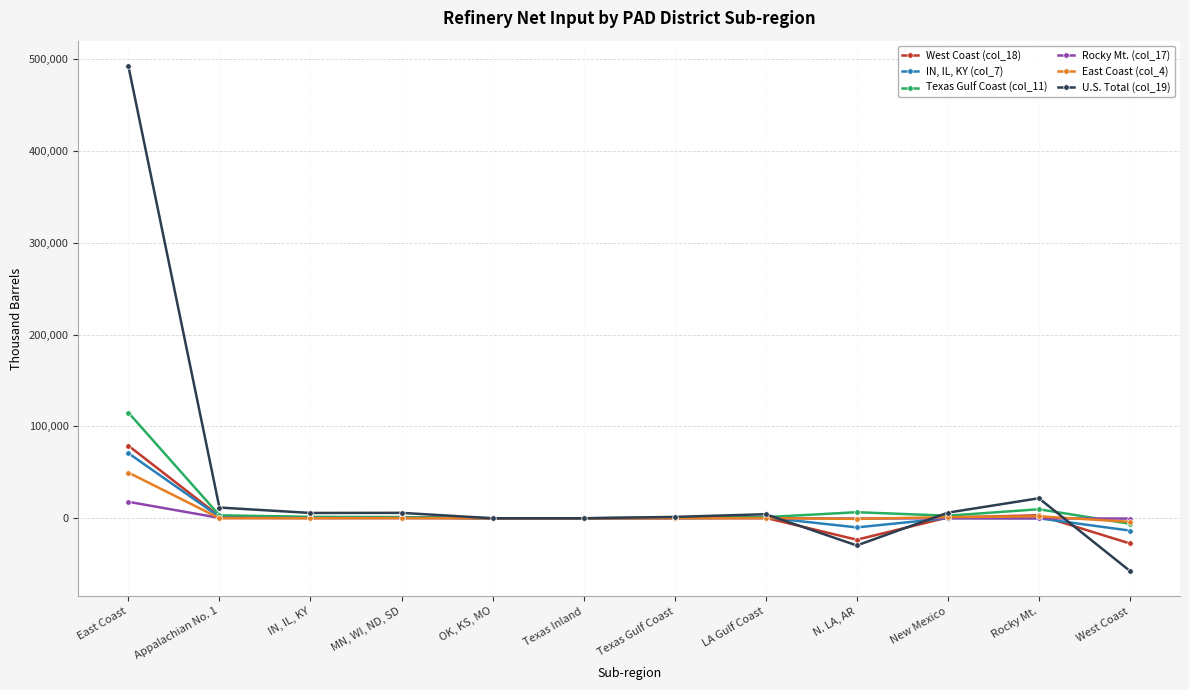

What is the greatest value displayed?

492666